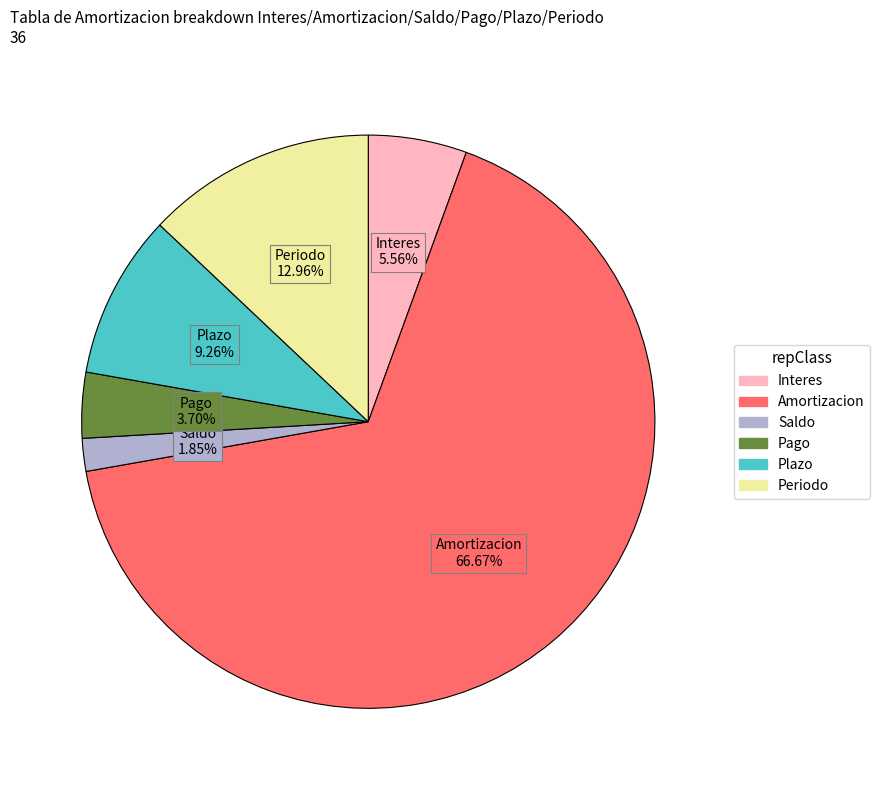

Does any single category account for the majority?

Yes